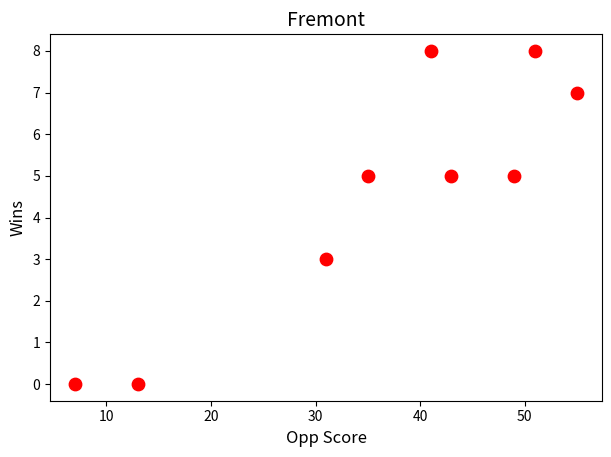

What is the range of X values (max minus min)?

48